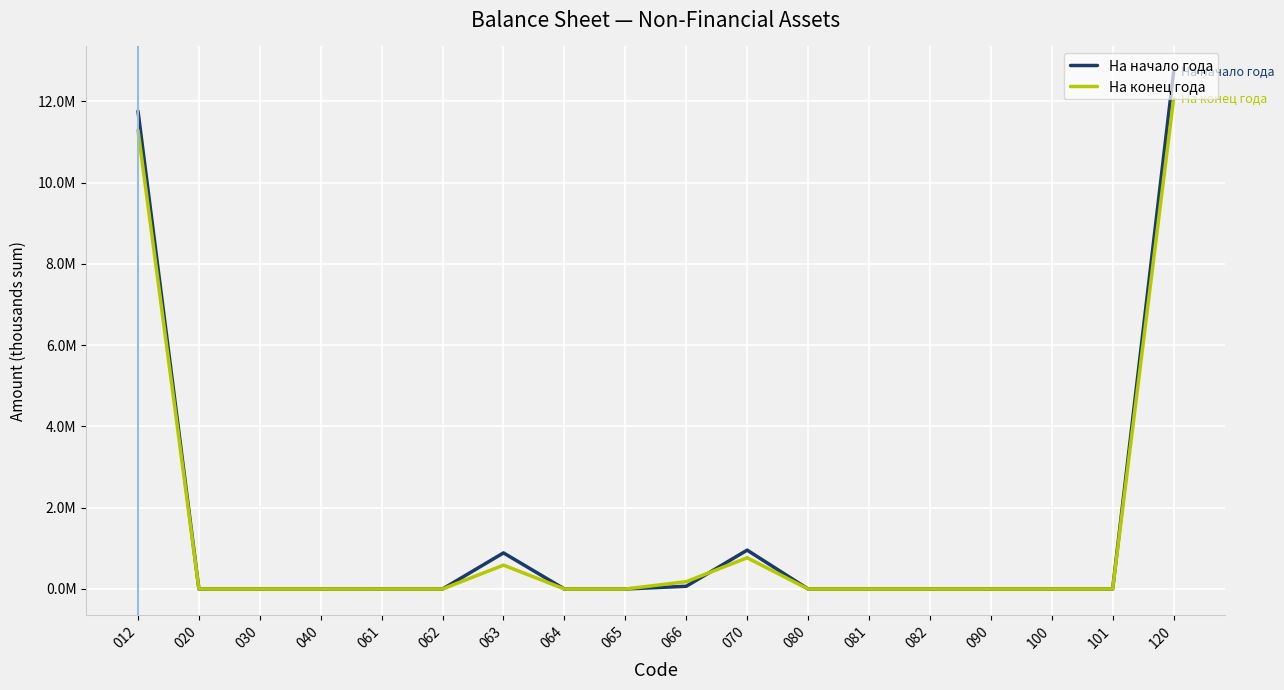

Does the chart display data point markers on the line(s)?

No